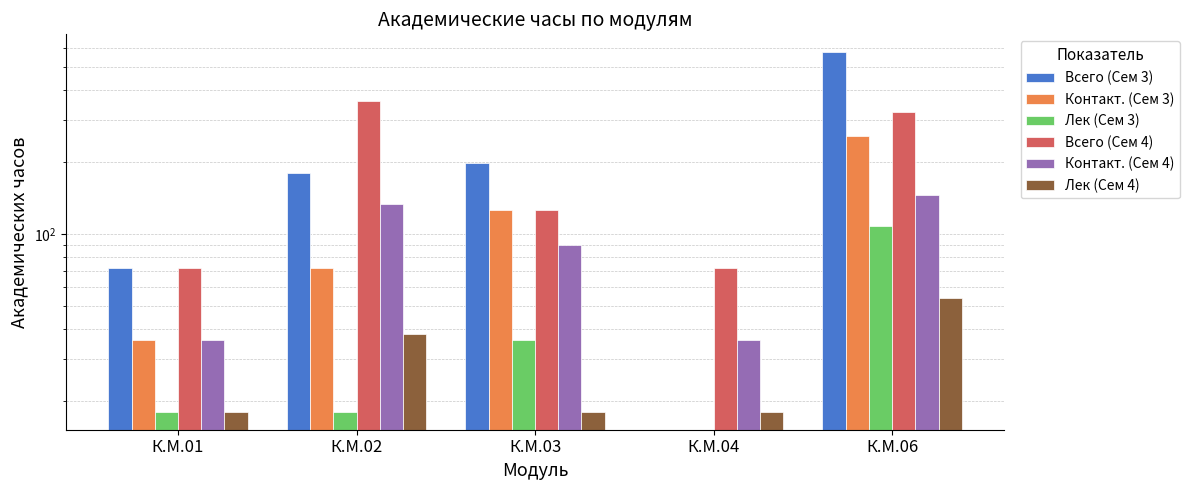

Reading left to right, what are all the values shown in this chart?

Всего (Сем 3): К.М.01=72	К.М.02=180	К.М.03=198	К.М.04=0	К.М.06=576
Контакт. (Сем 3): К.М.01=36	К.М.02=72	К.М.03=126	К.М.04=0	К.М.06=256
Лек (Сем 3): К.М.01=18	К.М.02=18	К.М.03=36	К.М.04=0	К.М.06=108
Всего (Сем 4): К.М.01=72	К.М.02=360	К.М.03=126	К.М.04=72	К.М.06=324
Контакт. (Сем 4): К.М.01=36	К.М.02=134	К.М.03=90	К.М.04=36	К.М.06=146
Лек (Сем 4): К.М.01=18	К.М.02=38	К.М.03=18	К.М.04=18	К.М.06=54